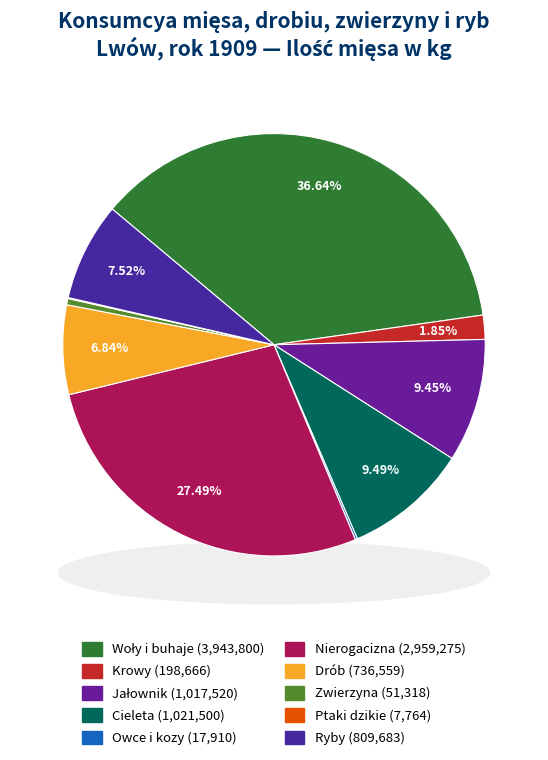

How many slices are in this pie chart?

10